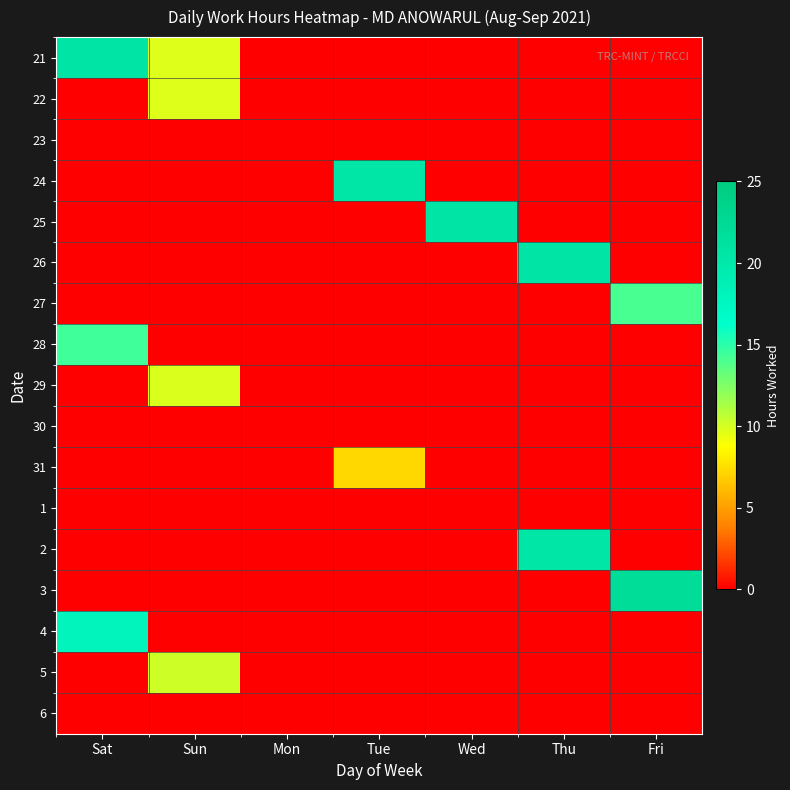

What is the maximum value shown in the chart?

22.0